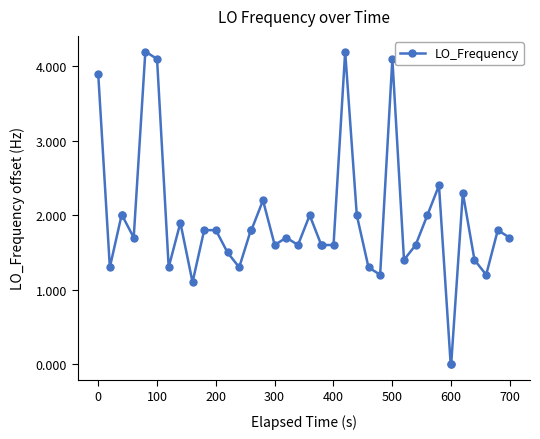

What is the value of the 17th point from the left?

2.2